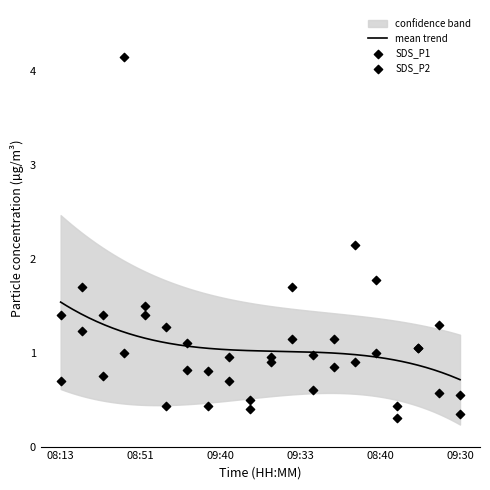

At how many categories does at least one series exceed 2?

2